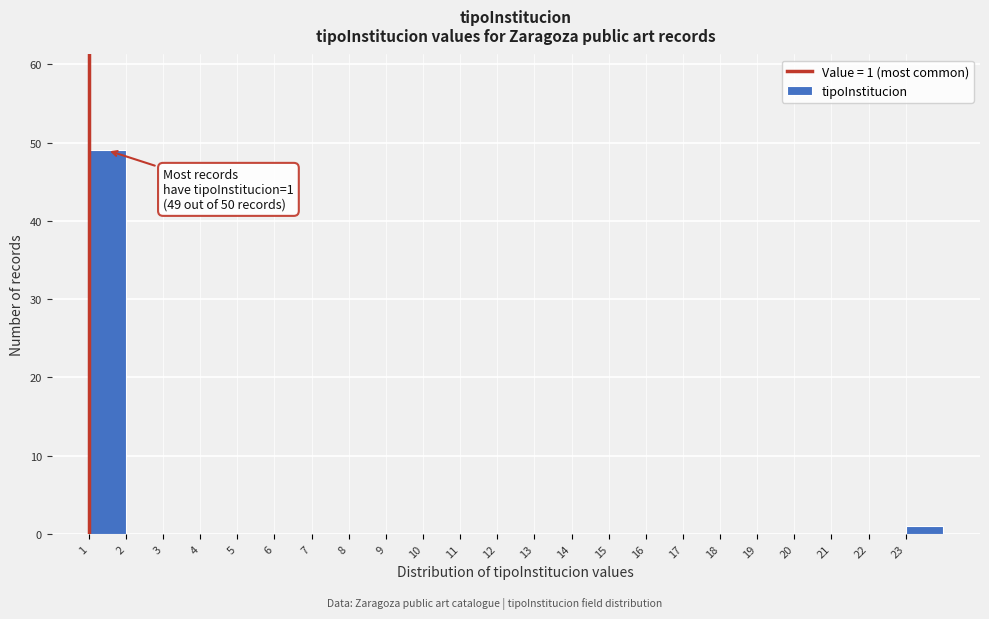

Over which range of the x-axis is the bar tallest?

1 to 2